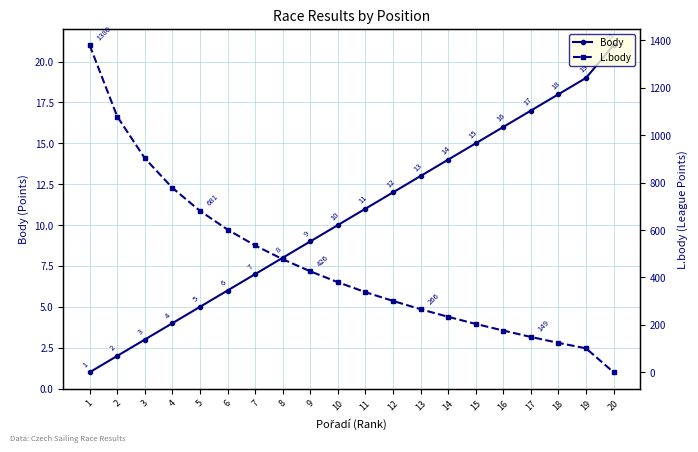

Where do Body and L.body first cross each other?

19 and 20